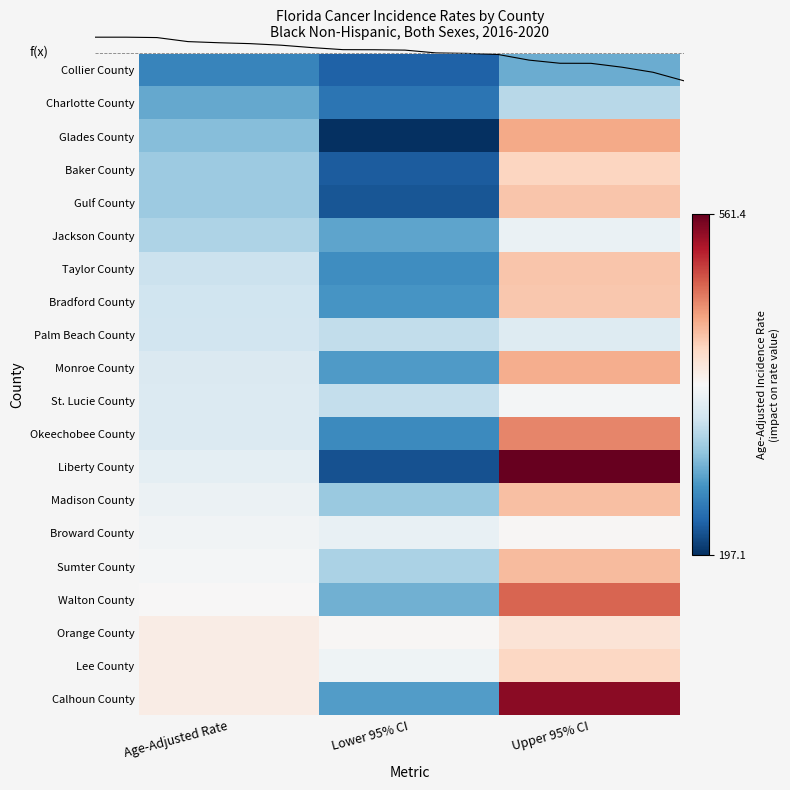

True or false: Calhoun County has a value of 393.3 at Age-Adjusted Rate.

True